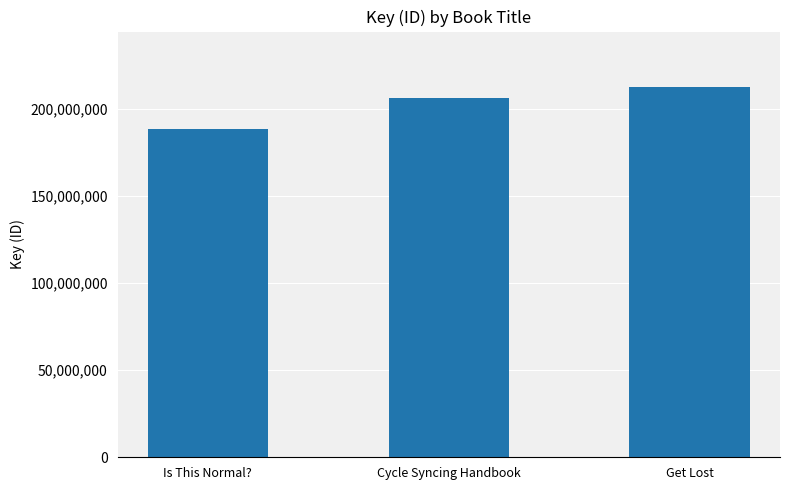

What is the difference between the second highest and minimum values?

18253081